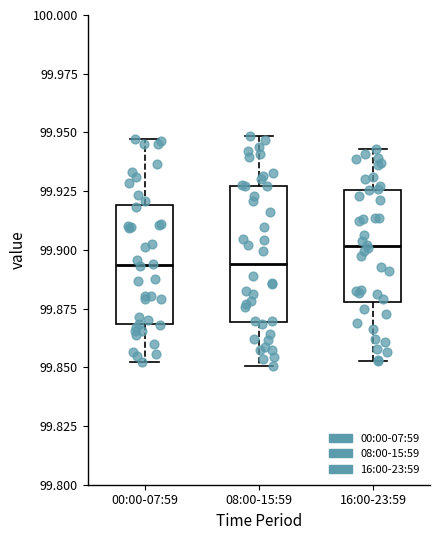

Which box is the tallest, from its lower edge to its upper edge?

08:00-15:59